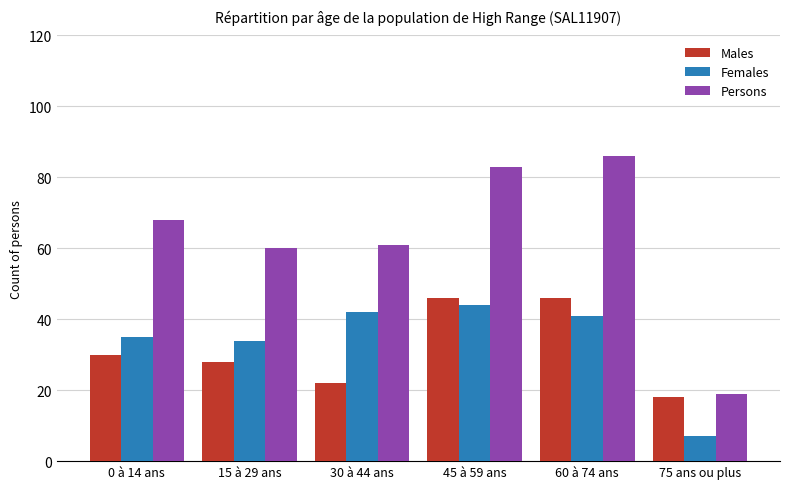

Which series changed the most between 15 à 29 ans and 45 à 59 ans?

Persons